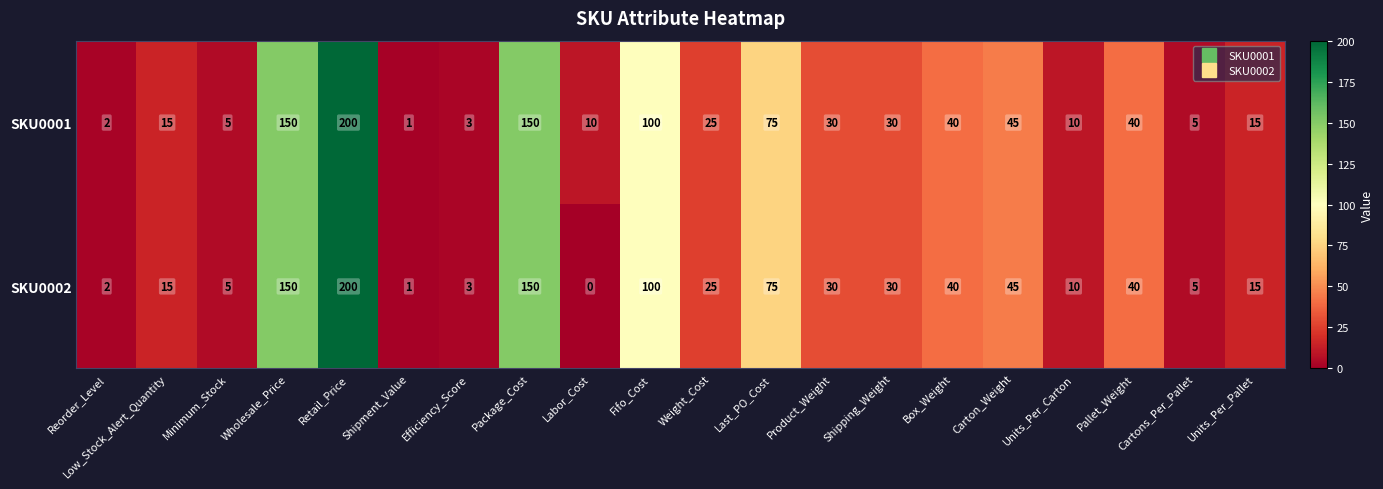

At which category does the chart reach its minimum across all series?

Labor_Cost